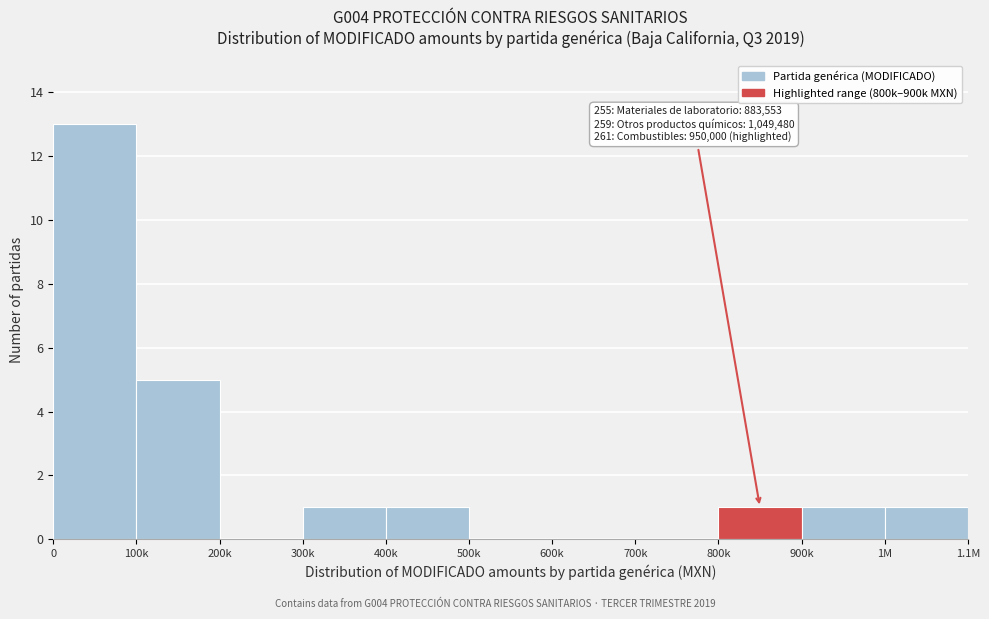

Reading left to right, extract all data points from this chart.

0=13	100k=5	200k=0	300k=1	400k=1	500k=0	600k=0	700k=0	800k=1	900k=1	1M=1